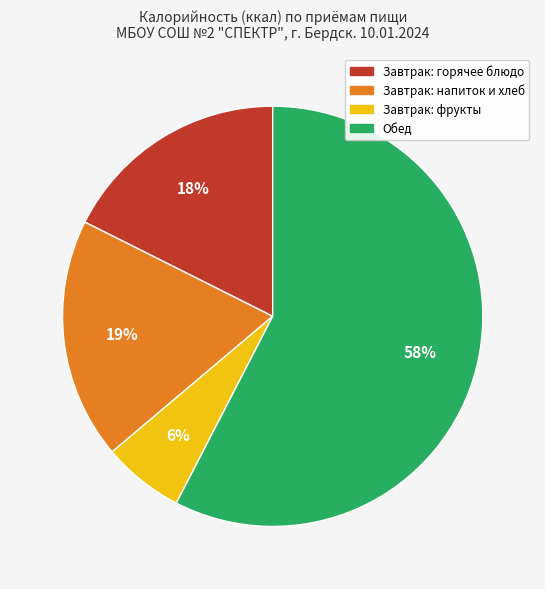

Is there any slice that represents more than half of the pie?

Yes